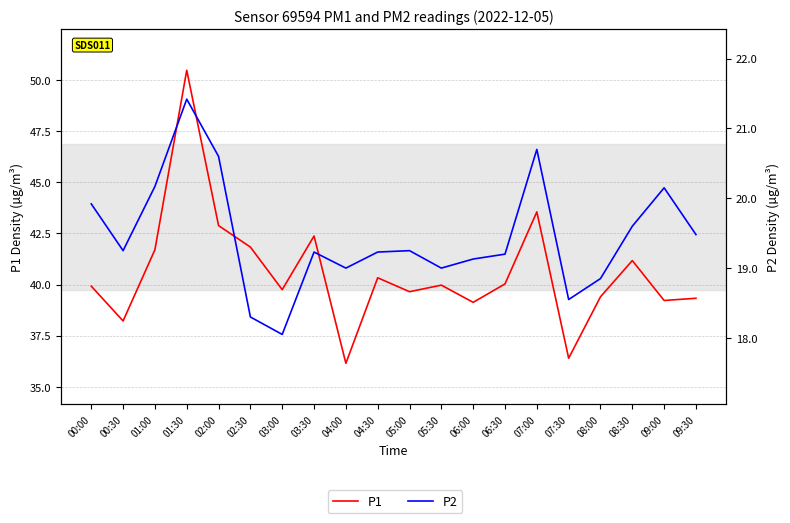

At 08:00, list the series in order from largest to smallest.

P1, P2